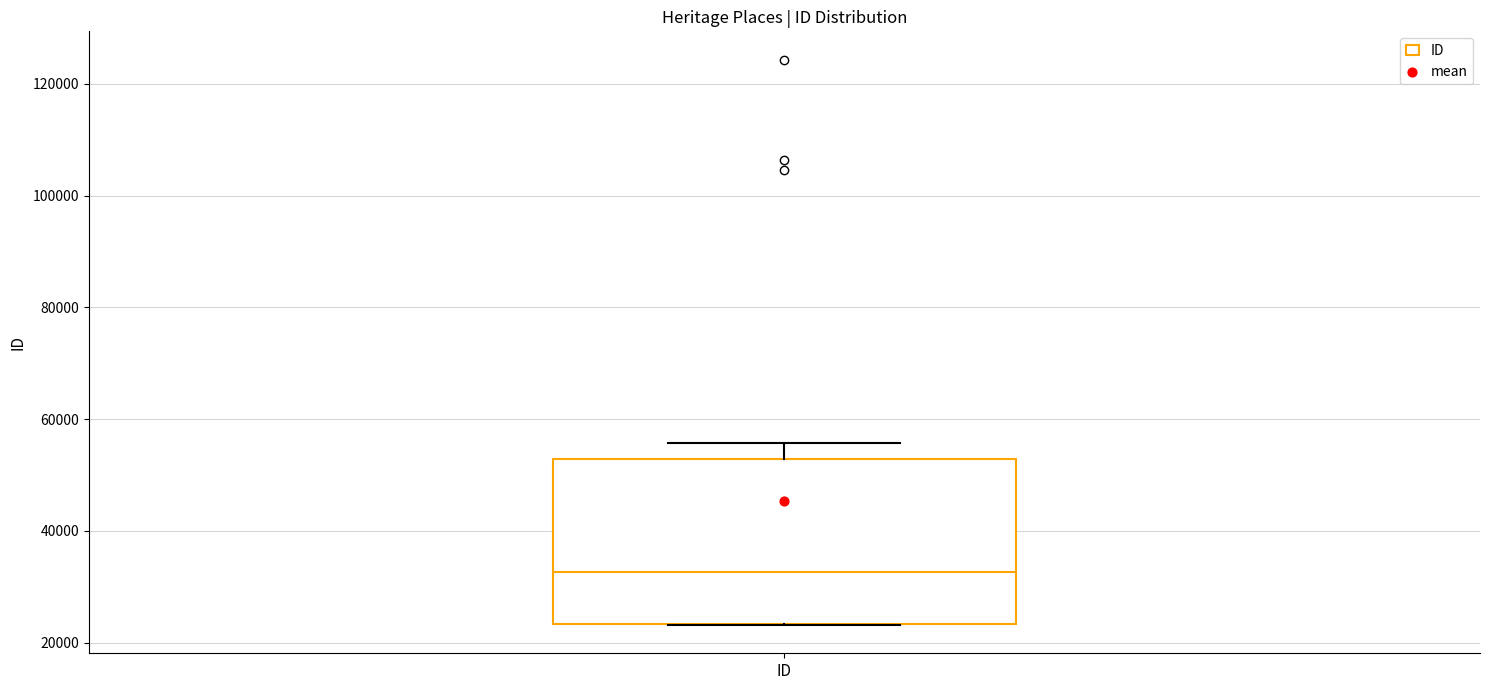

Transcribe this box plot: give where the median line is, the range the box spans, and where the two whiskers end, as read against the y-axis. The values are not printed on the chart, so give them approximately, as read against the axis.

median 32000, box 24000 to 52000, whiskers 24000 to 56000